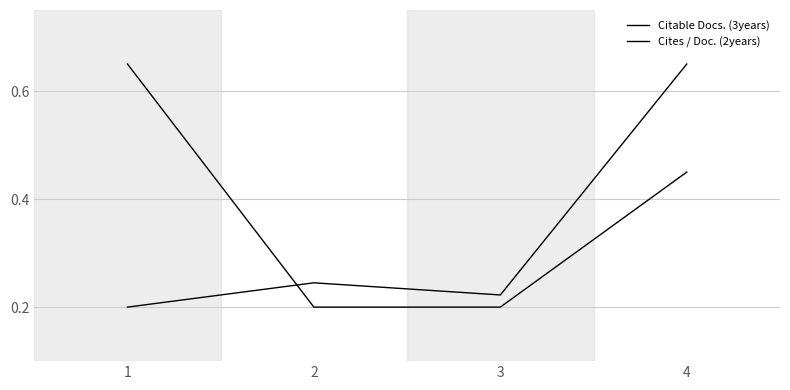

What is the sum of all Cites / Doc. (2years) values?

1.3